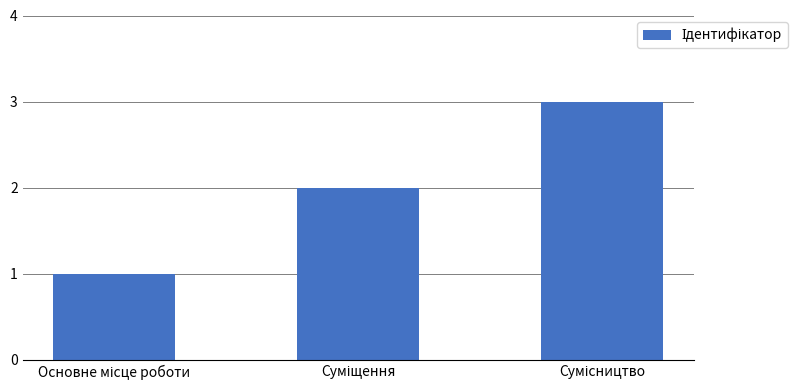

How many values are between 1 and 3?

3